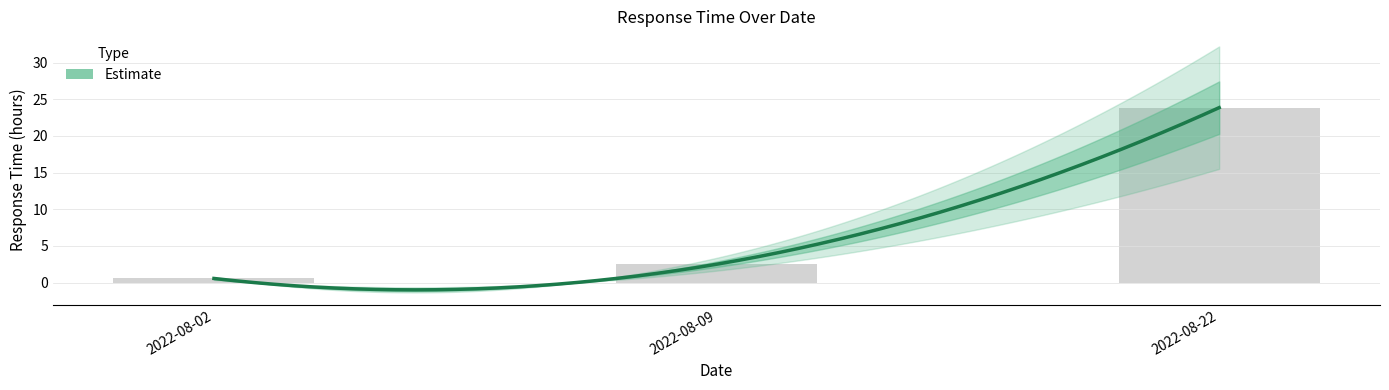

Does the chart contain stacked bars?

No